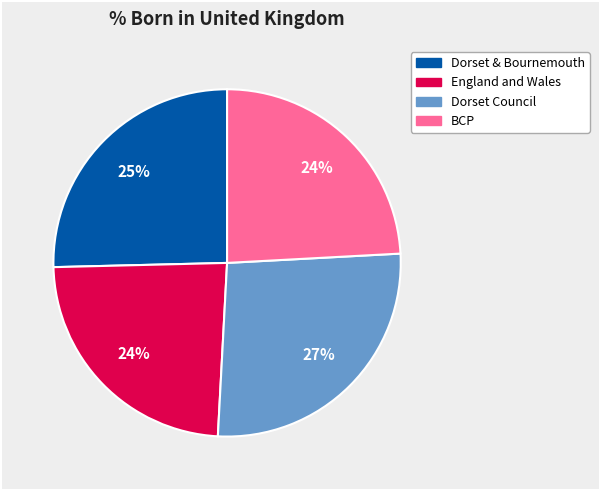

What percentage is the England and Wales slice, to the nearest percent?

24%